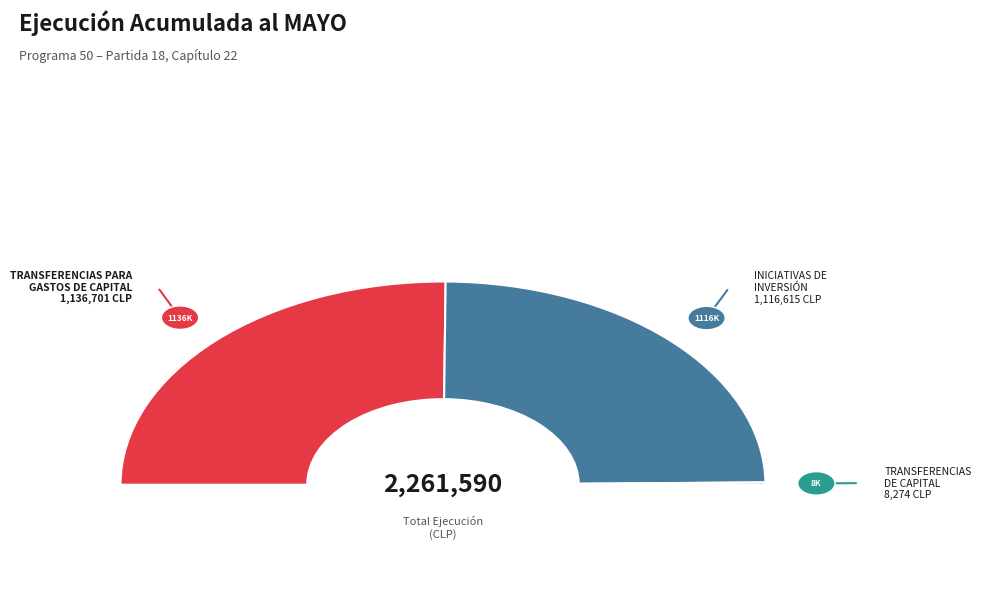

What percentage is the INICIATIVAS DE INVERSIÓN slice, to the nearest percent?

49%